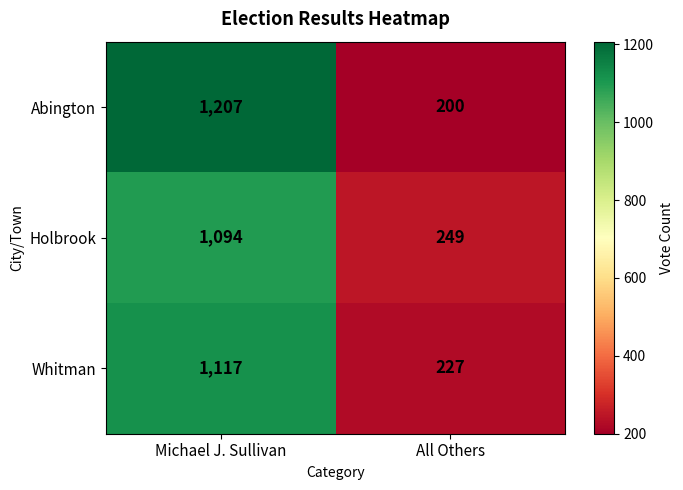

Reading left to right, what are all the values shown in this chart?

Abington: Michael J. Sullivan=1207	All Others=200
Holbrook: Michael J. Sullivan=1094	All Others=249
Whitman: Michael J. Sullivan=1117	All Others=227